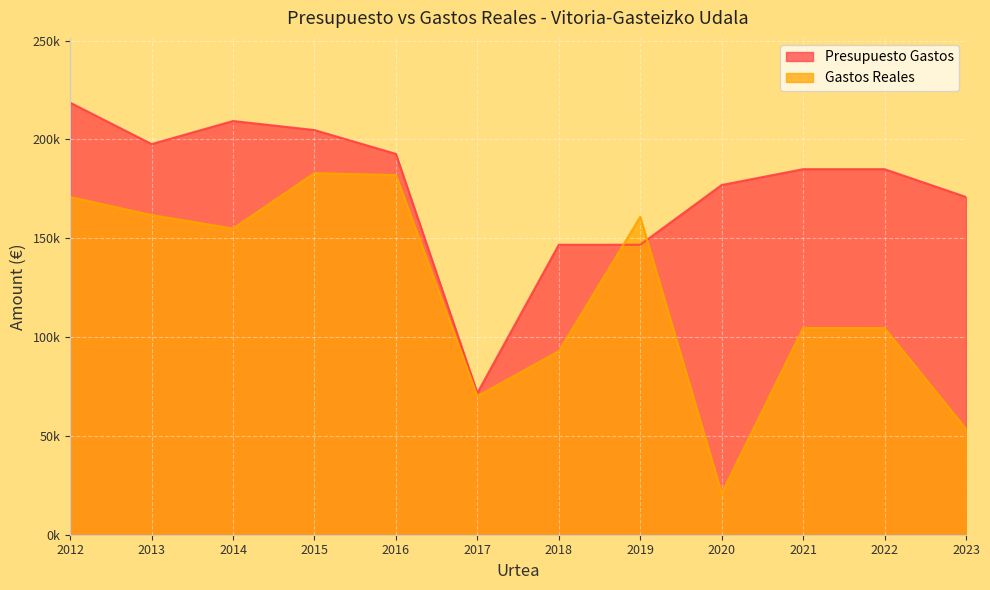

What is the sum of the Presupuesto Gastos values at 2019 and 2022?

331667.6